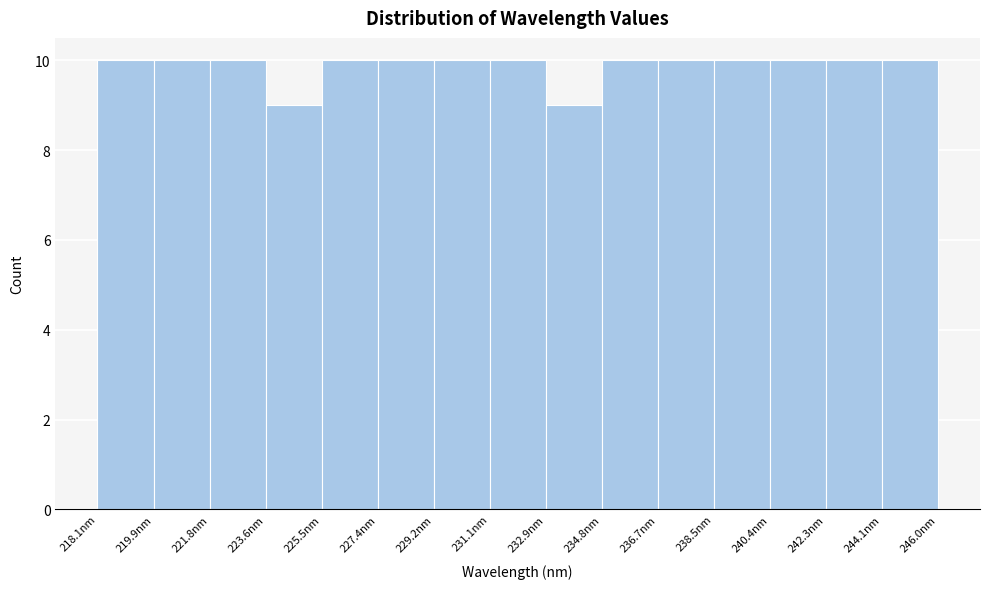

What is the height of the bar covering 240.4 to 242.2 on the x-axis? Neither the bar edges nor the heights are printed on the chart, so give them approximately, as read against the axes.

10